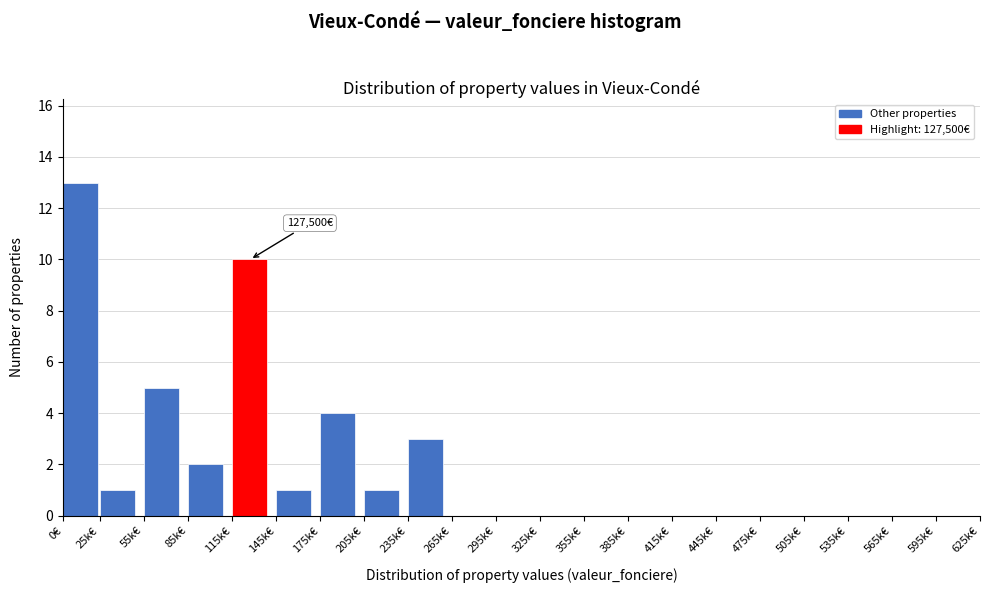

Reading left to right, extract all data points from this chart.

0€=13	25k€=1	55k€=5	85k€=2	115k€=10	145k€=1	175k€=4	205k€=1	235k€=3	265k€=0	295k€=0	325k€=0	355k€=0	385k€=0	415k€=0	445k€=0	475k€=0	505k€=0	535k€=0	565k€=0	595k€=0